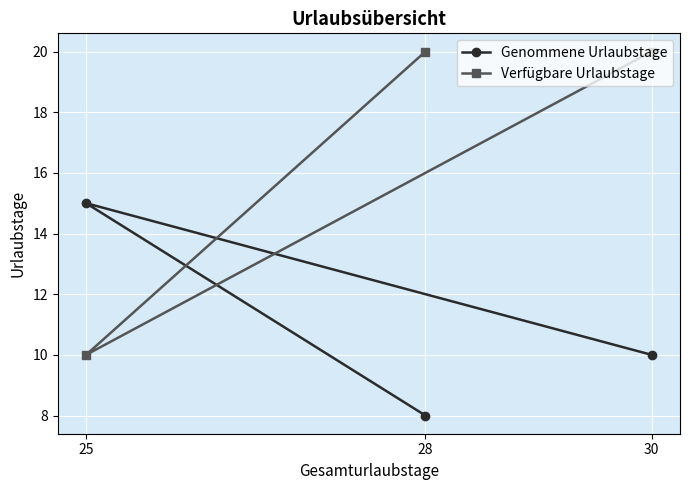

What is the difference between the maximum and second lowest values in the Genommene Urlaubstage series?

5